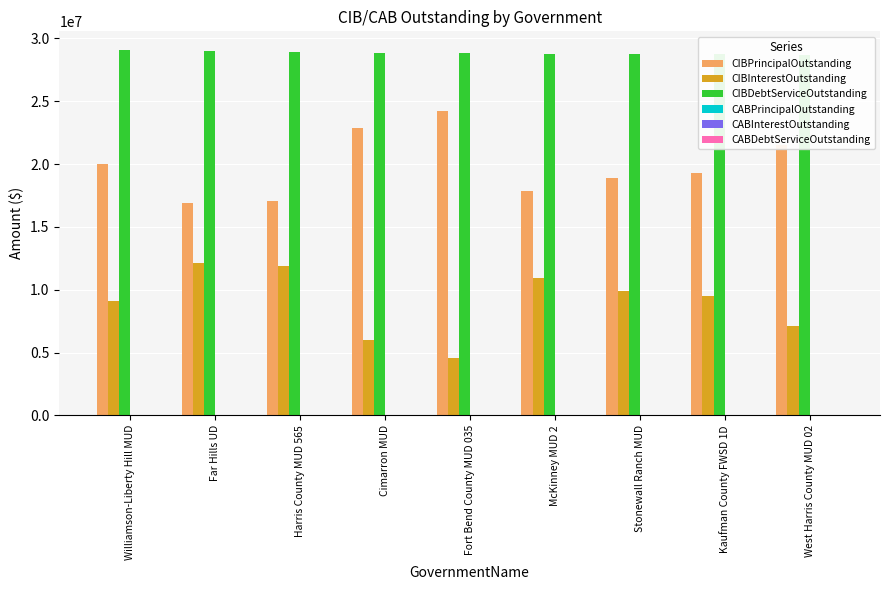

At which label does CIBDebtServiceOutstanding reach its minimum?

West Harris County MUD 02